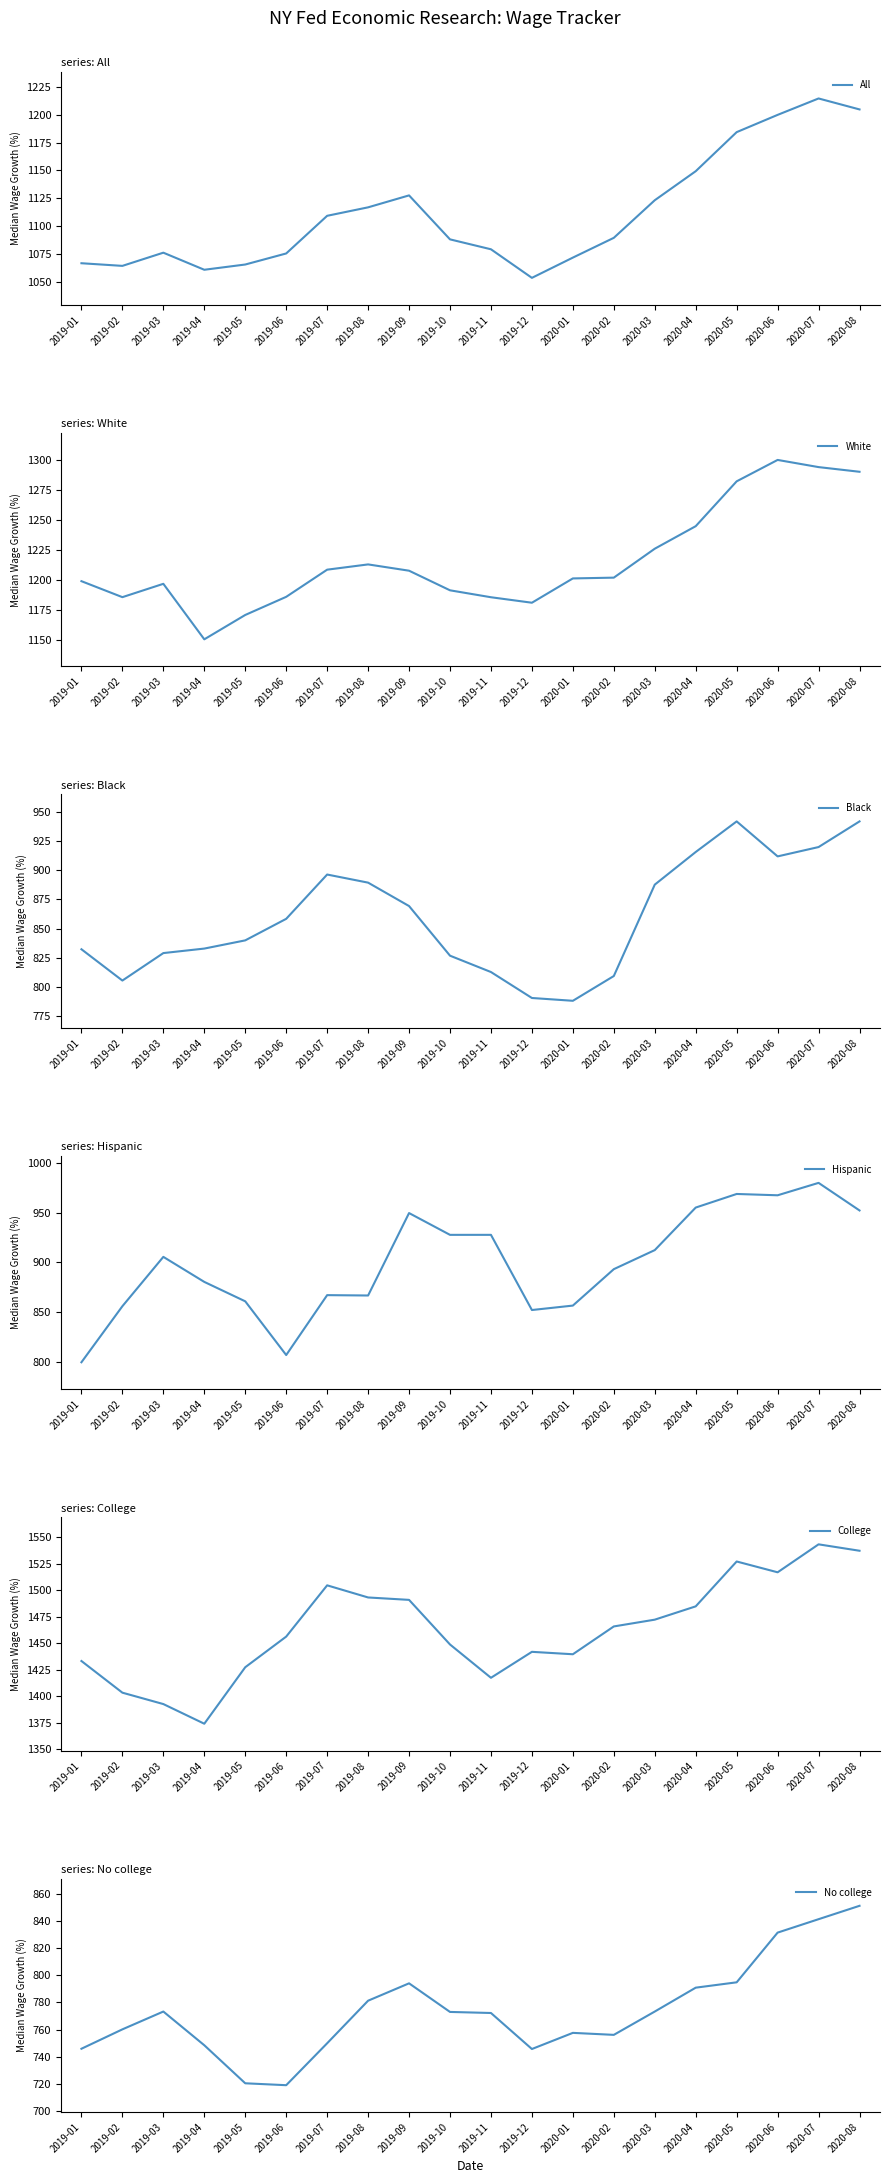

The White series shows 635.1 at 2019-04. True or false?

False